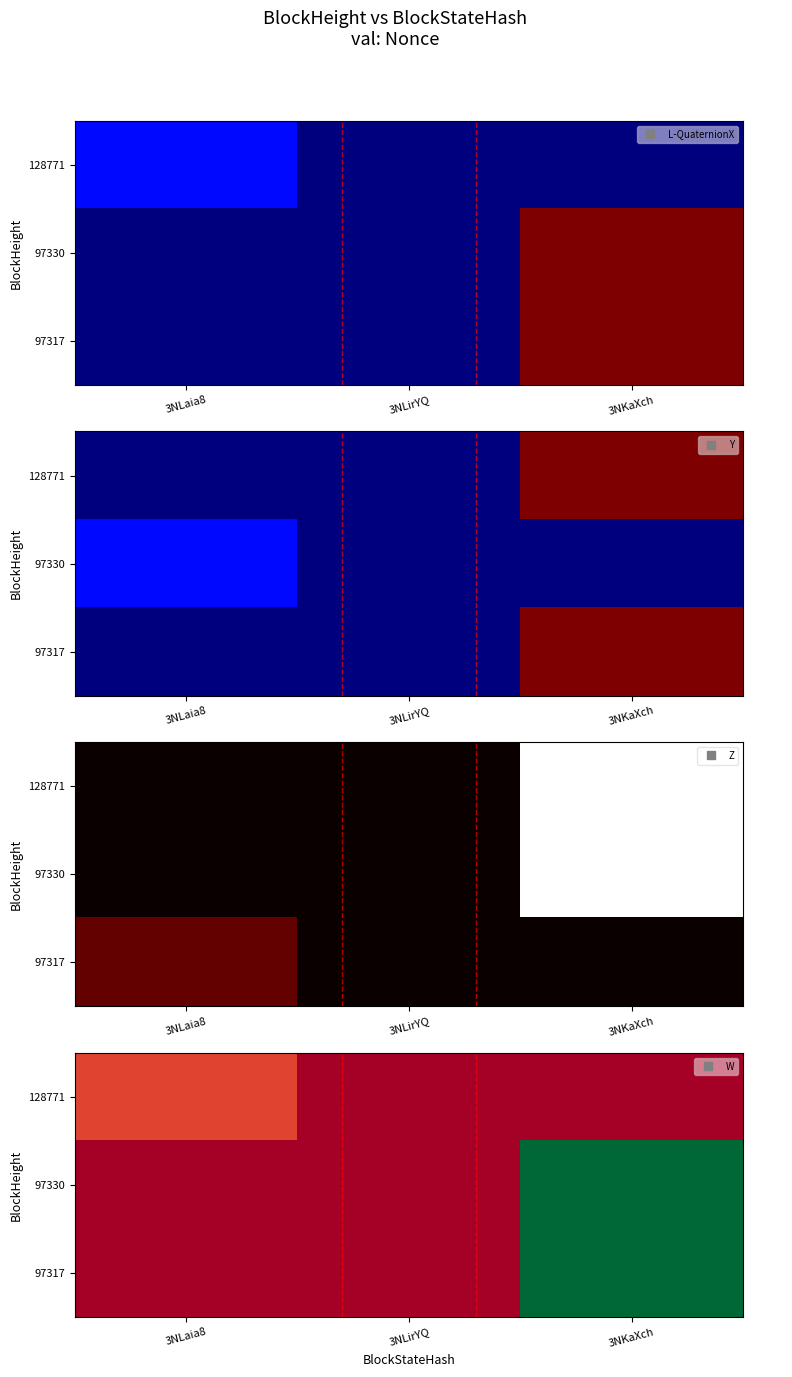

The value of 97317 at 3NLaia8 is 11385. True or false?

False